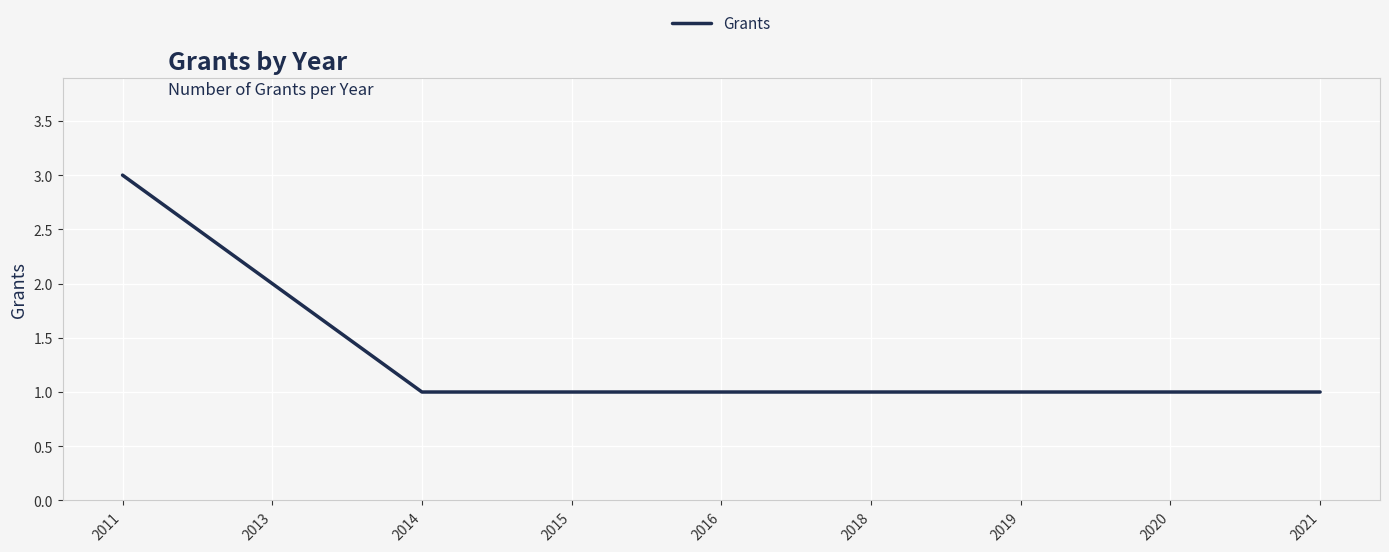

Between 2013 and 2020, which is larger?

2013